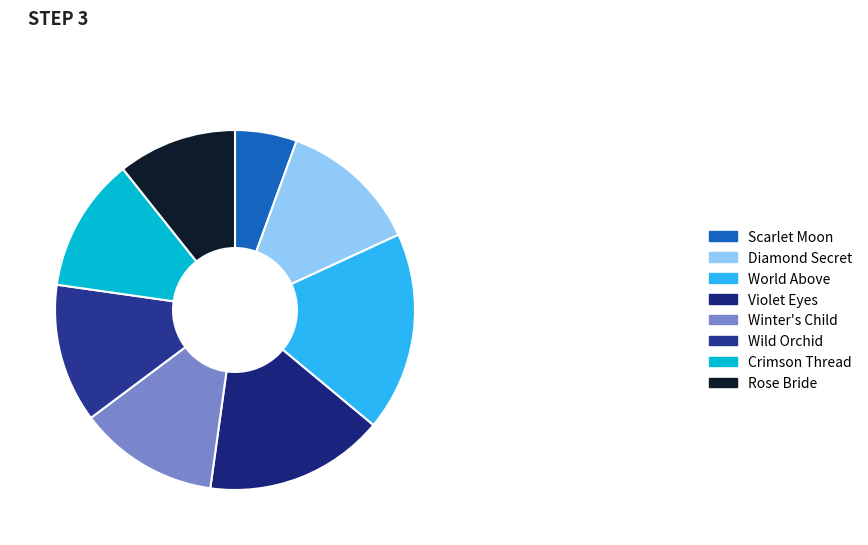

Which has a higher value, Scarlet Moon or Winter's Child?

Winter's Child